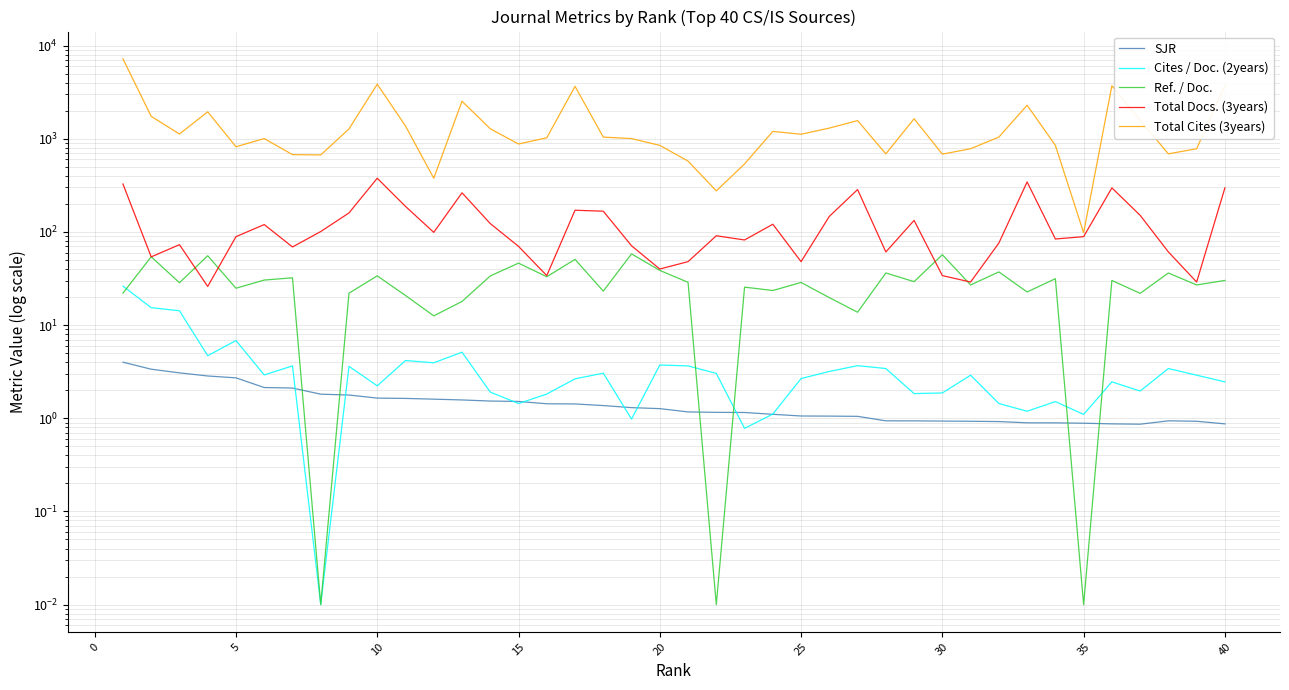

Is the value of Total Cites (3years) at 12 greater than the value of SJR at 38?

Yes